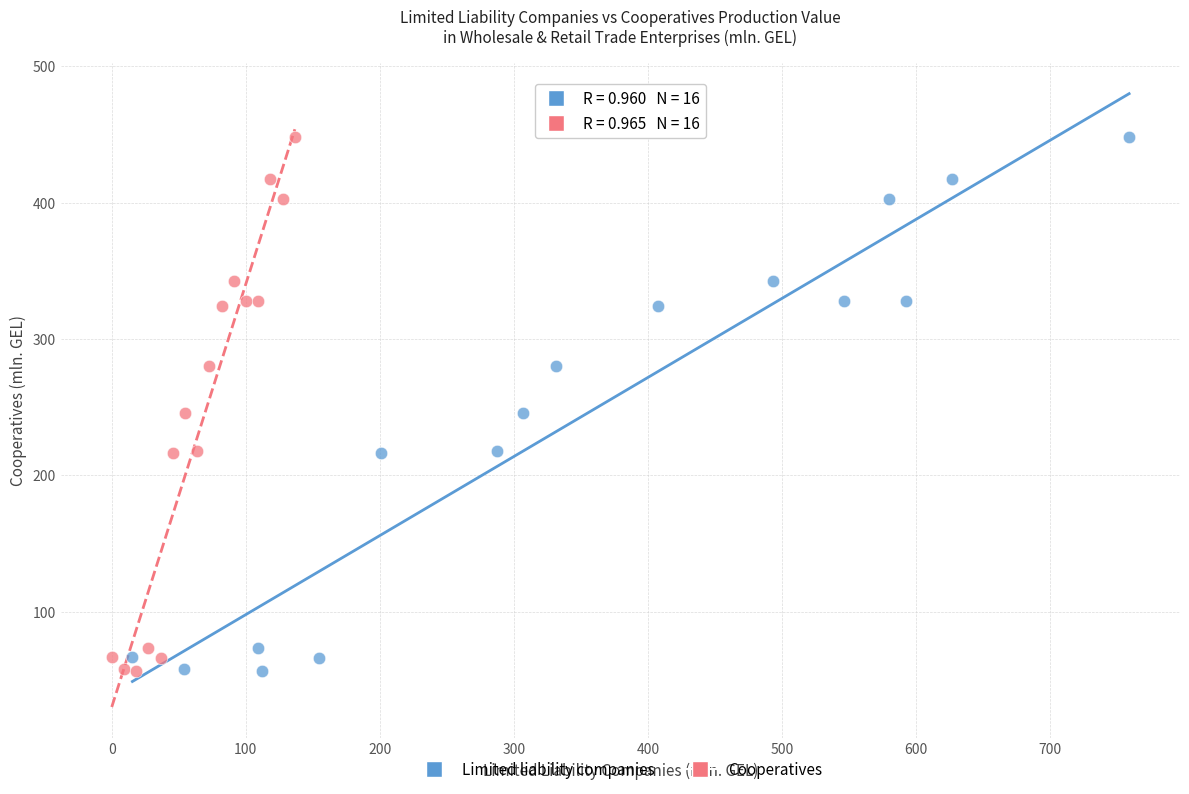

What are all the series names shown in the legend?

Limited liability companies, Cooperatives